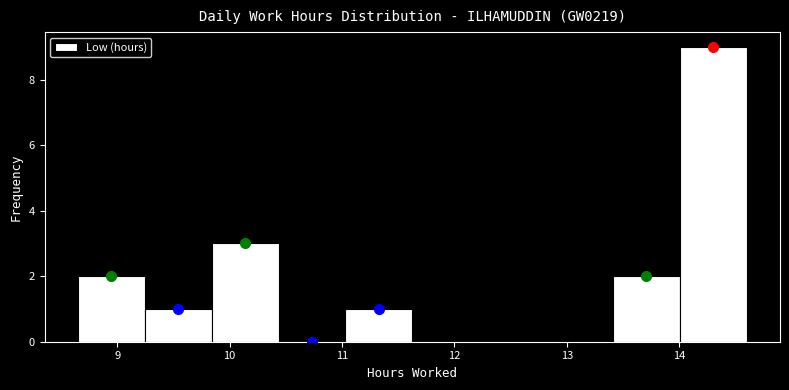

Reading left to right, transcribe this chart: for each bar, give the range it covers on the x-axis and its height. Neither the bar edges nor the heights are printed on the chart, so give them approximately, as read against the axes.

8.7 to 9.2: 2
9.2 to 9.8: 1
9.8 to 10.4: 3
10.4 to 11.0: 0
11.0 to 11.6: 1
11.6 to 12.2: 0
12.2 to 12.8: 0
12.8 to 13.4: 0
13.4 to 14.0: 2
14.0 to 14.6: 9